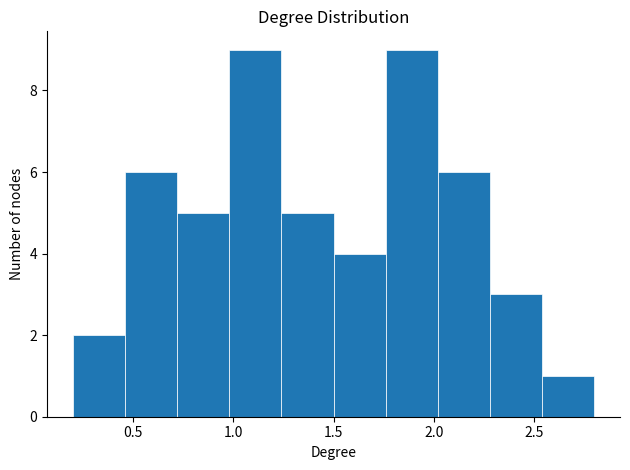

How tall is the bar that spans 0.98 to 1.24 on the x-axis? Neither the bar edges nor the heights are printed on the chart, so give them approximately, as read against the axes.

9